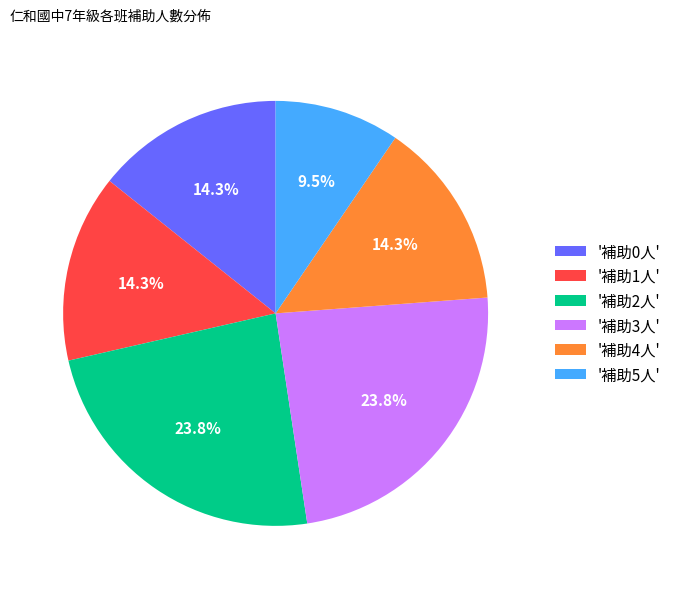

Does any single category account for the majority?

No